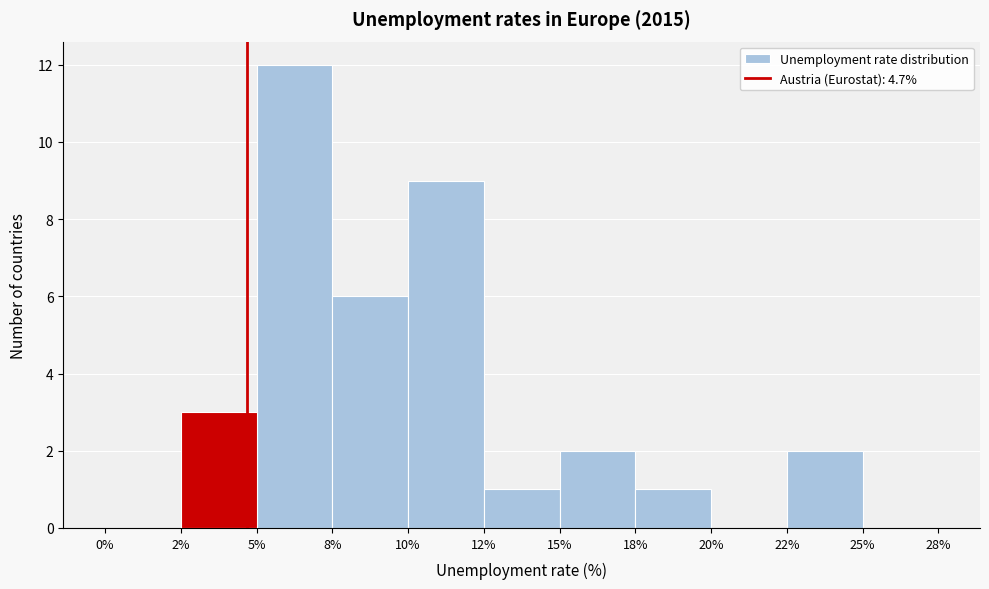

Reading left to right, extract all data points from this chart.

0%=0	2%=3	5%=12	8%=6	10%=9	12%=1	15%=2	18%=1	20%=0	22%=2	25%=0